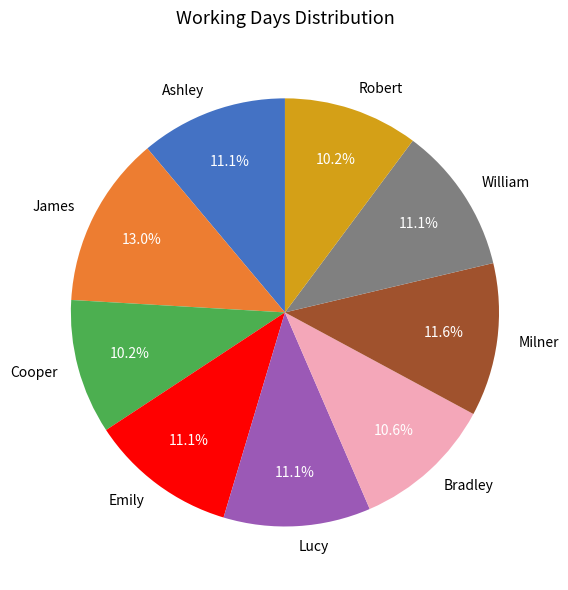

Does any single category account for the majority?

No